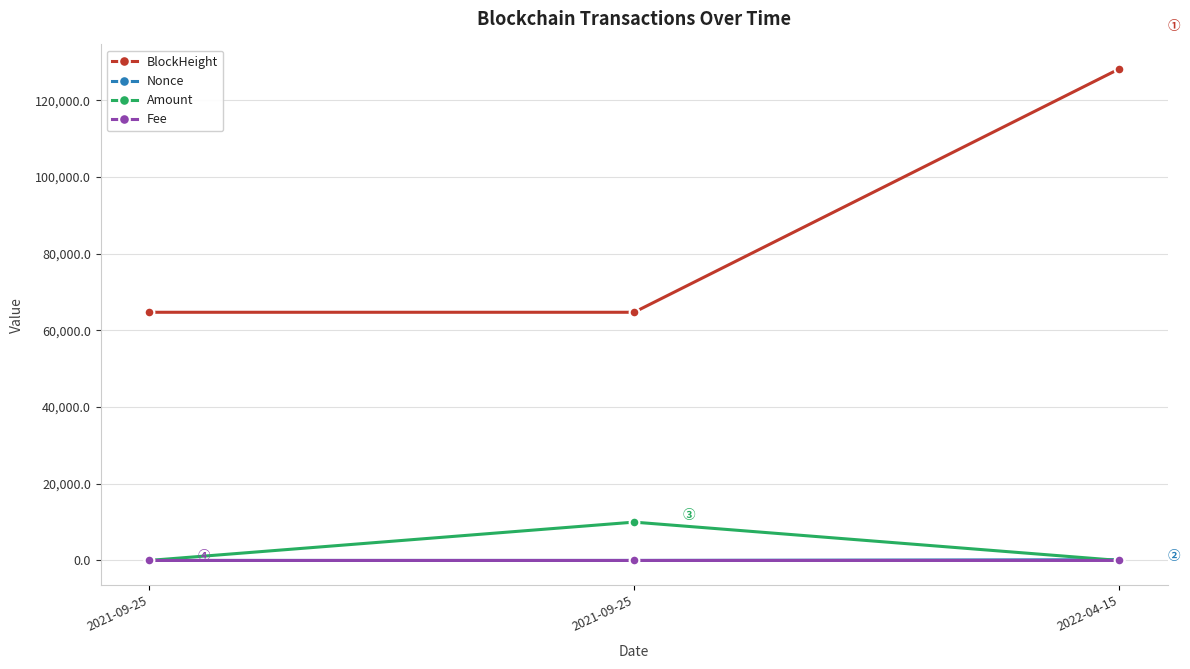

Reading right to left, list all the values displayed in this chart.

BlockHeight: 128190.0	64738.0	64736.0
Nonce: 183.0	1.0	0.0
Amount: 0.0	9996.7	3.1
Fee: 0.0	0.1	0.1